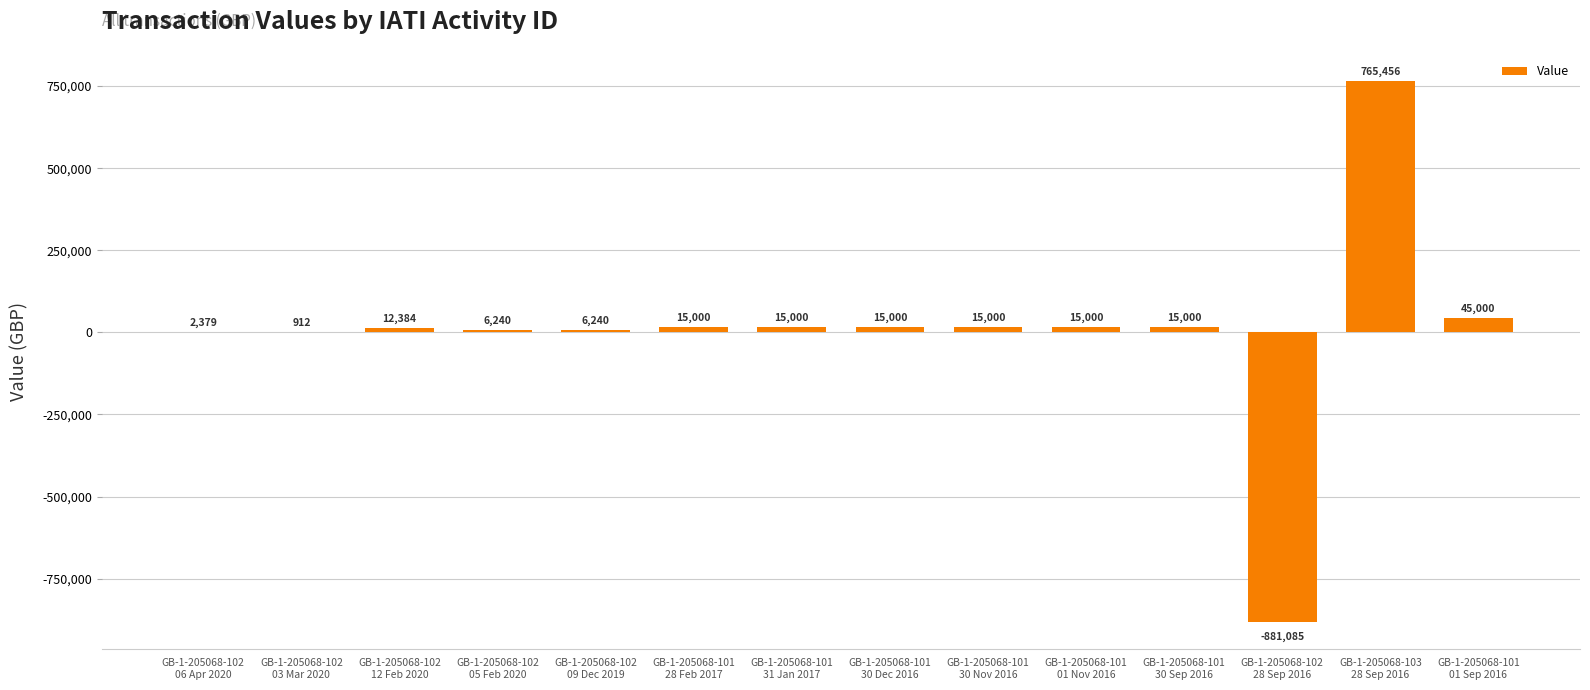

What is the average value?

3395